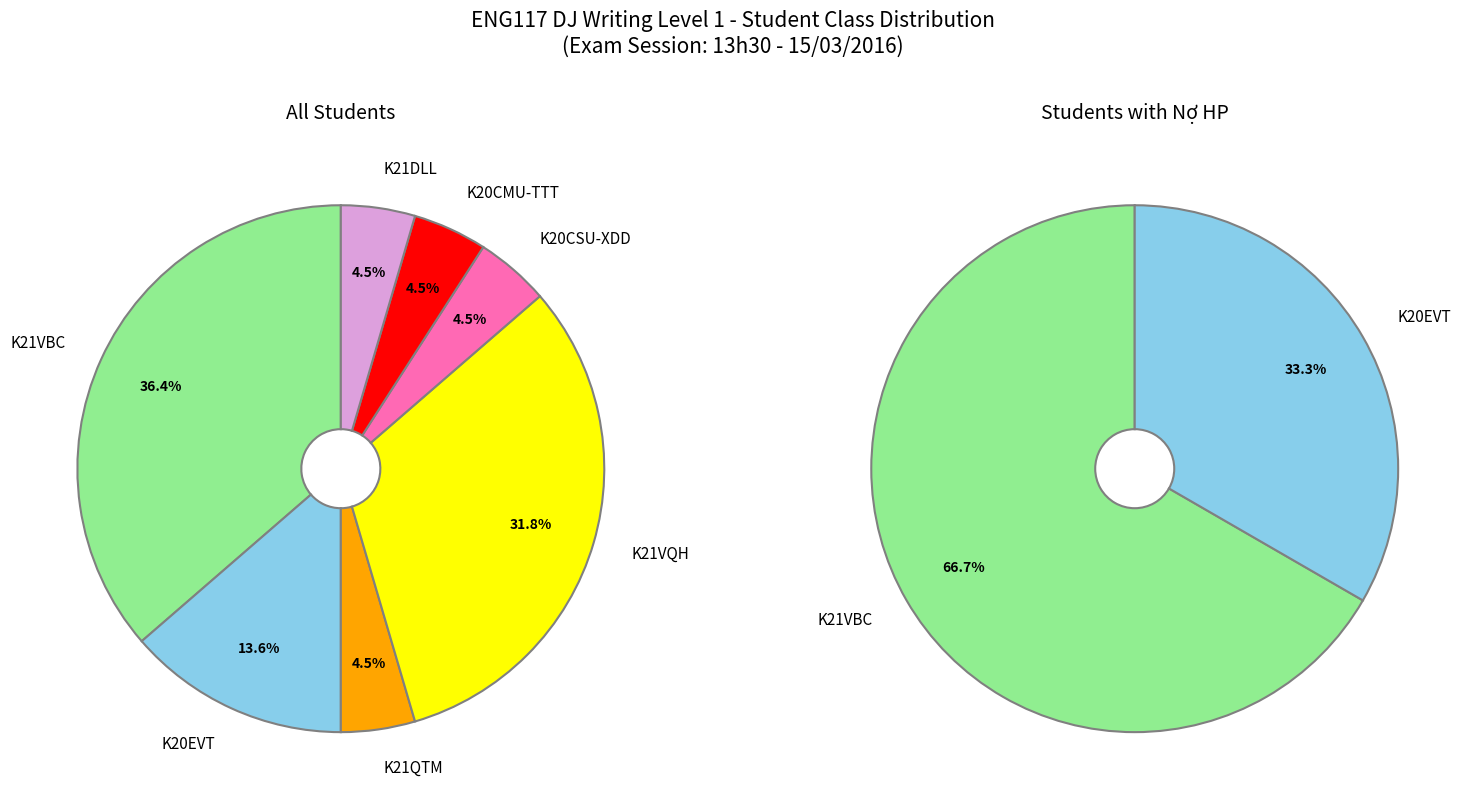

Do K21QTM and K21VQH together represent more than half of the pie?

No